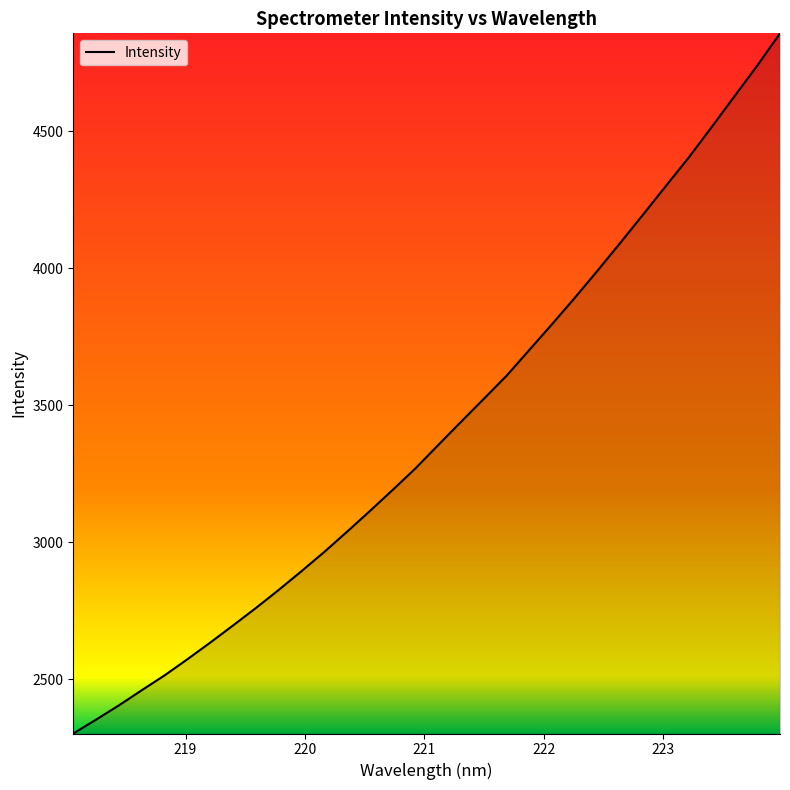

Reading left to right, what are all the values shown in this chart?

2302.3	2353.0	2405.0	2460.2	2514.4	2573.3	2634.0	2696.6	2760.2	2826.2	2894.6	2964.9	3038.8	3114.3	3191.3	3269.9	3355.3	3439.9	3523.8	3608.3	3702.6	3796.9	3893.3	3992.7	4094.2	4197.3	4301.6	4405.3	4515.7	4627.8	4739.8	4857.4